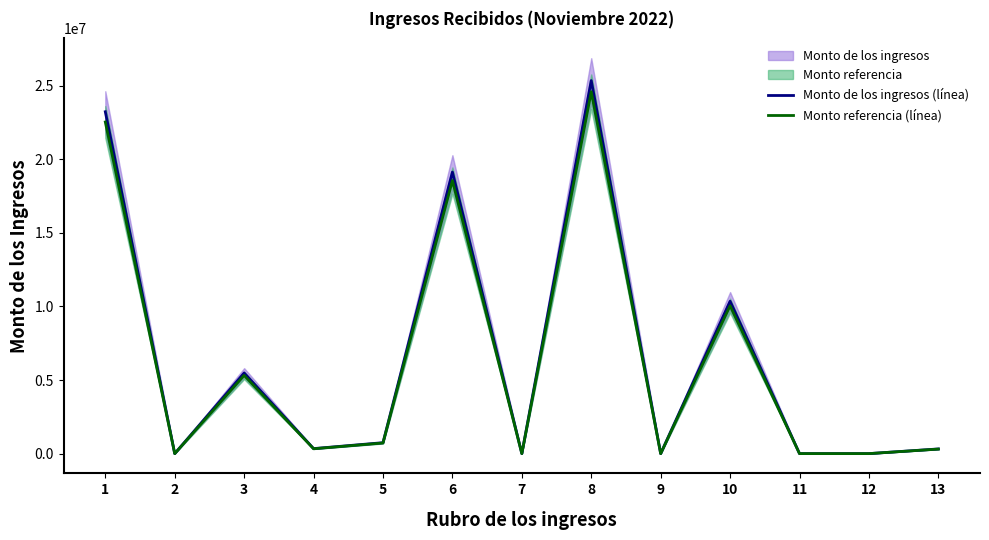

What is the difference between the second highest and second lowest values in the Monto referencia (línea) series?

22541111.6